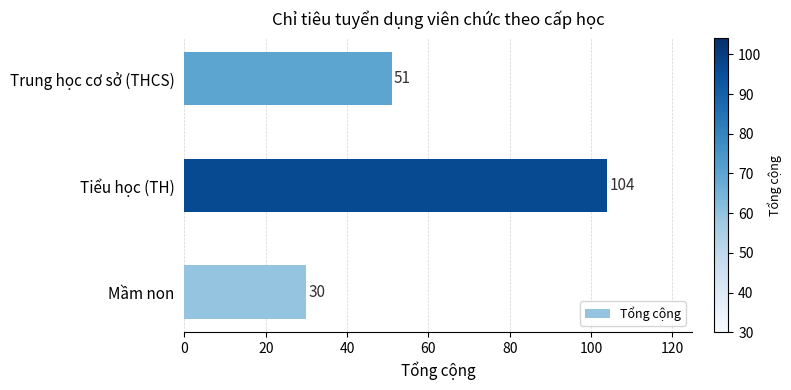

At which label is the value closest to 67?

Trung học cơ sở (THCS)